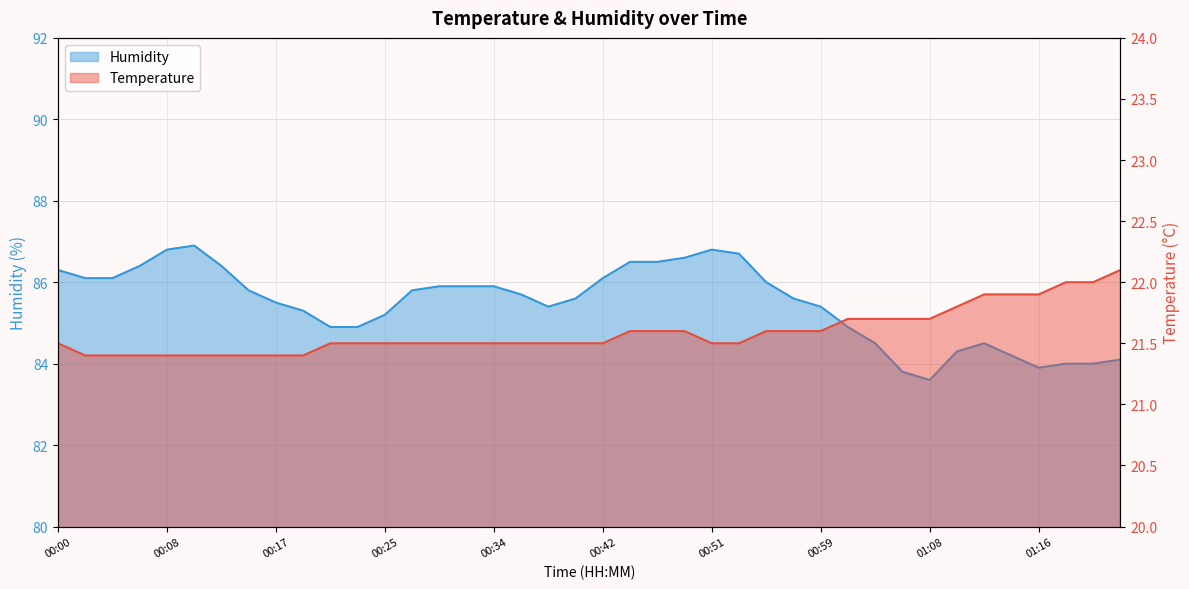

What is the smallest value displayed?

21.4